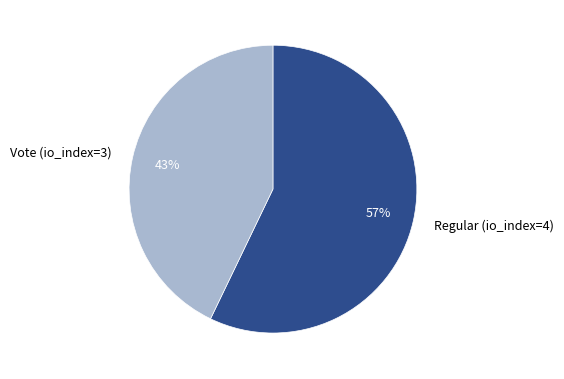

Between Regular (io_index=4) and Vote (io_index=3), which is larger?

Regular (io_index=4)